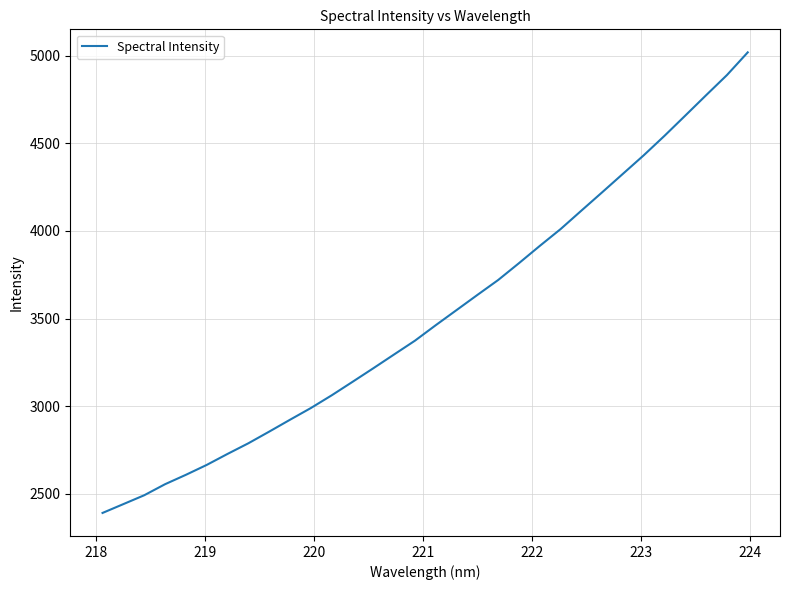

What is the smallest value displayed?

2391.6